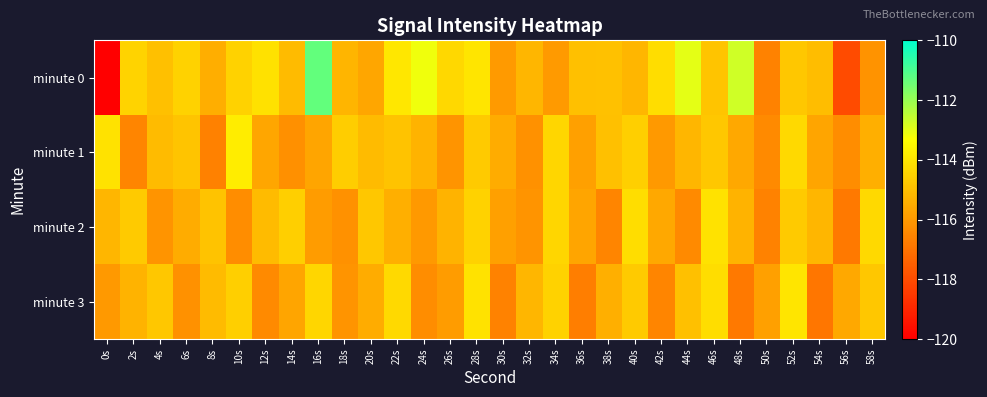

List the series in order of their peak value, lowest first.

minute 2, minute 3, minute 1, minute 0